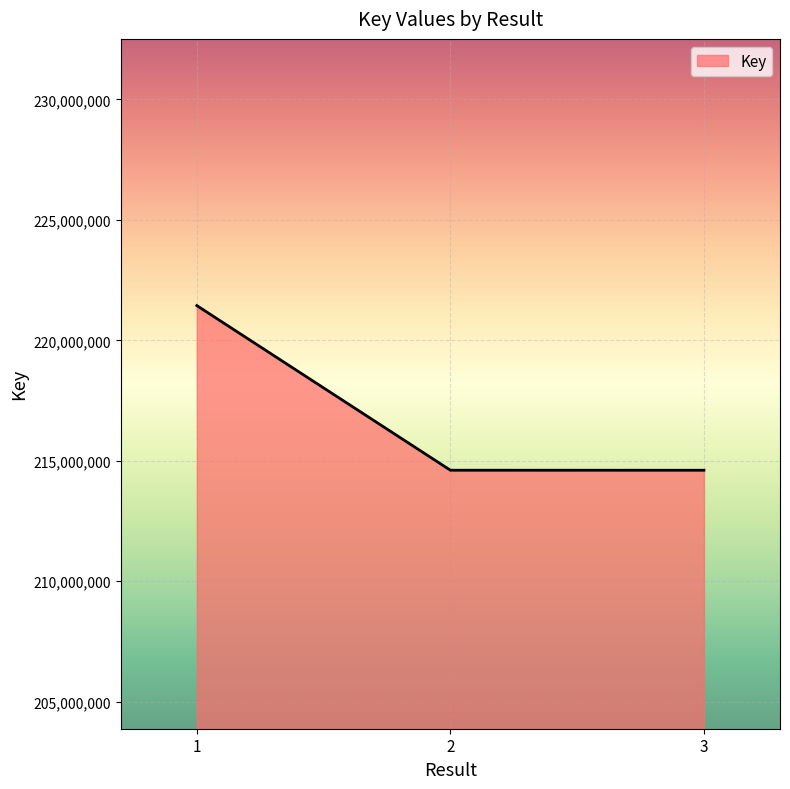

Read the value at 3.

214607880